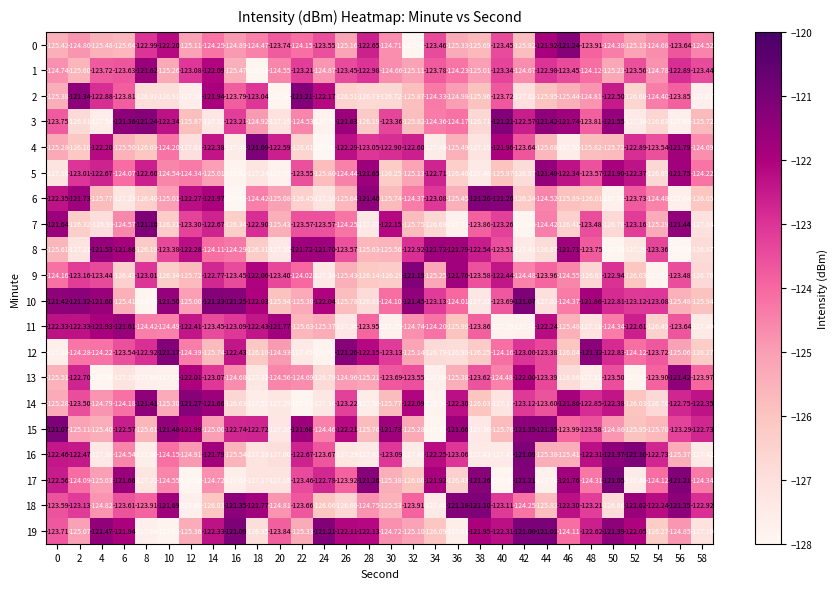

Which series has the largest total across all categories?

10